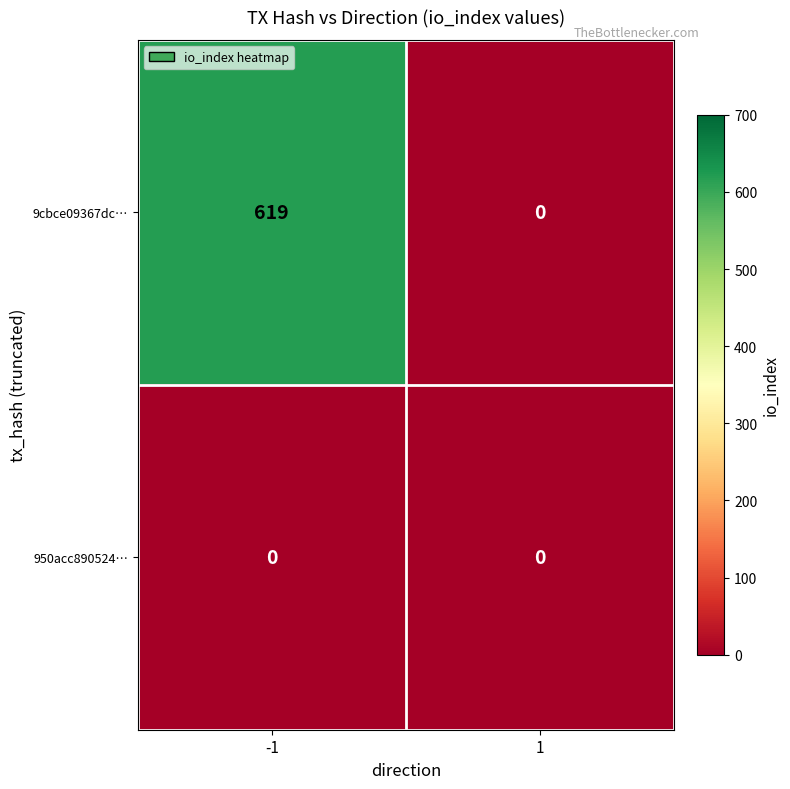

How many values in 9cbce09367dc… are above zero?

1